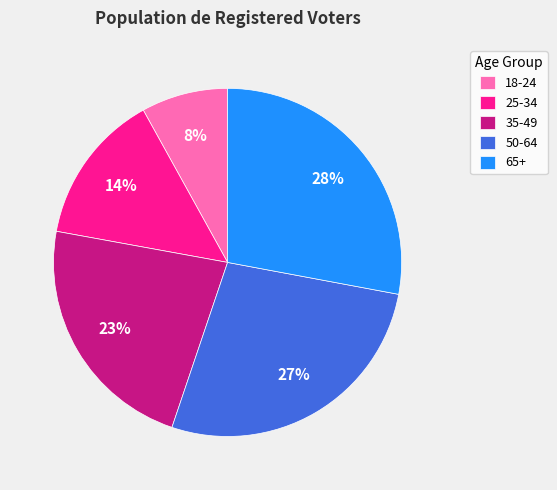

Is it true that 18-24 is 8% of the pie?

True